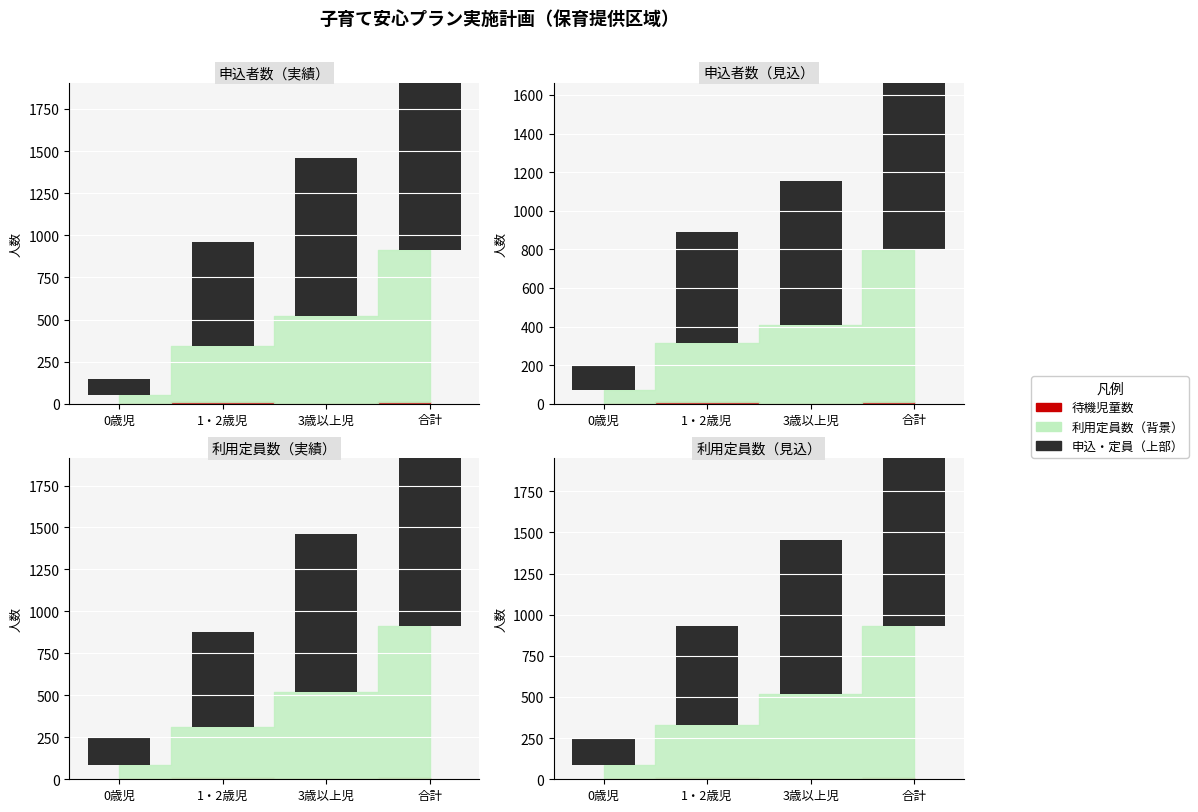

What is the approximate value at 合計?

1694